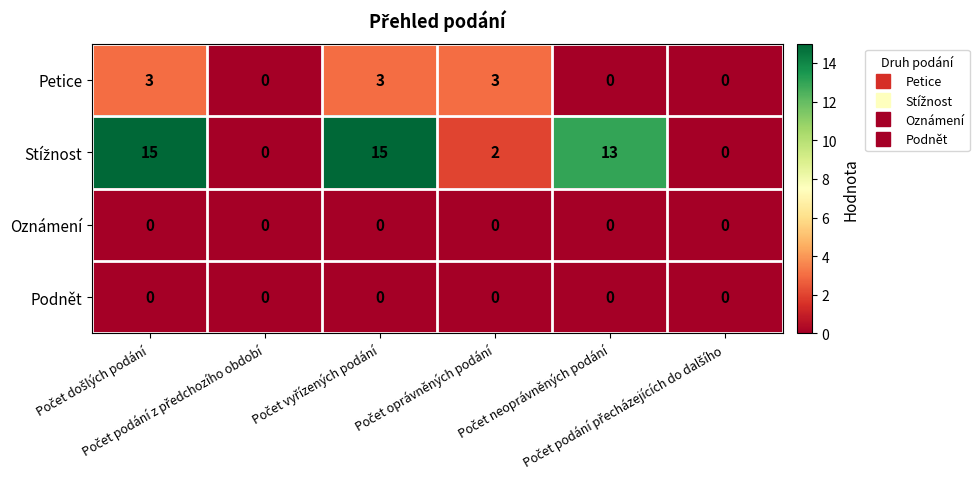

Count the Petice values in the range 0 to 3.

6